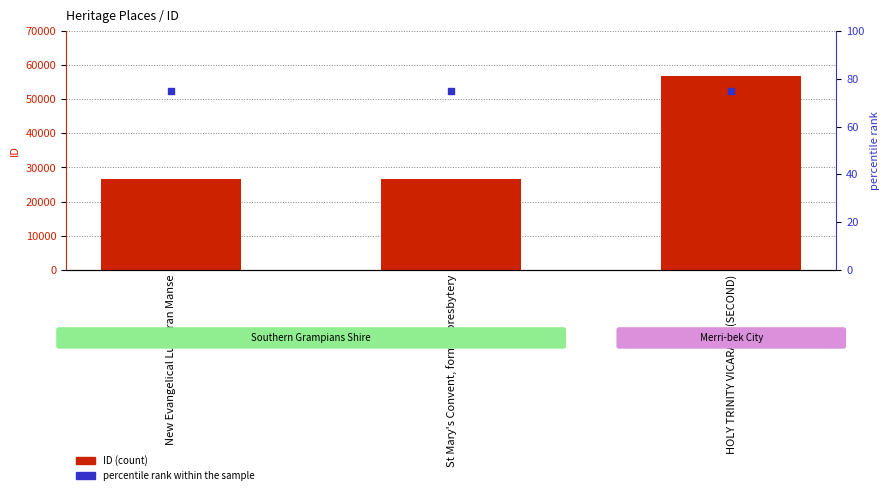

At how many categories does at least one series exceed 19537?

3